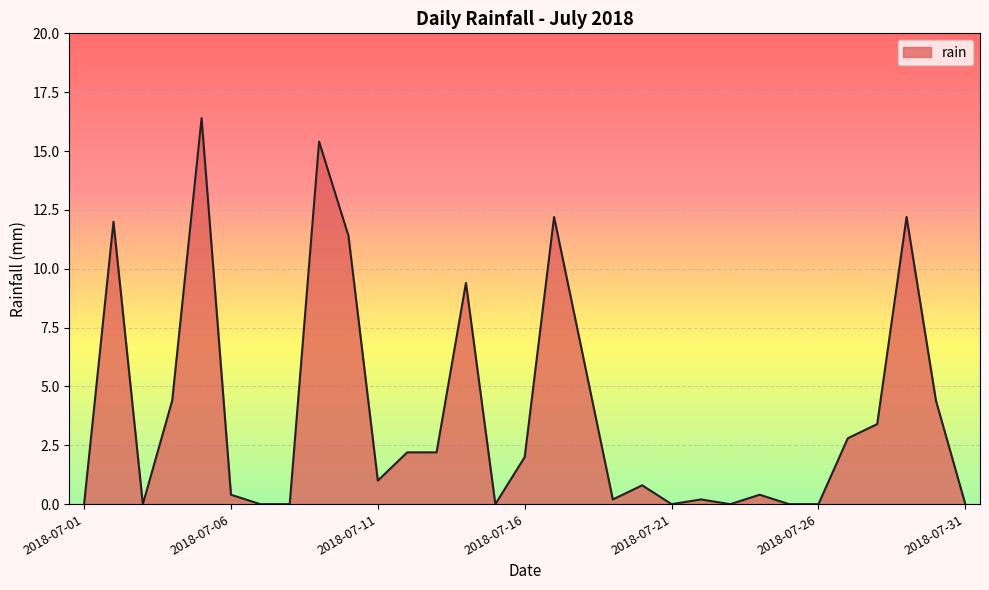

What is the greatest value displayed?

16.4